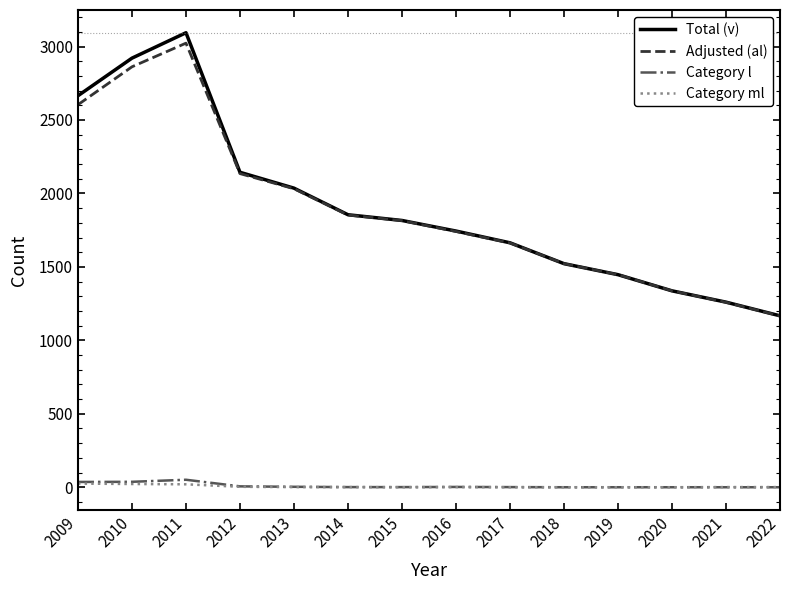

True or false: Adjusted (al) has more than 2 interior local peaks.

False